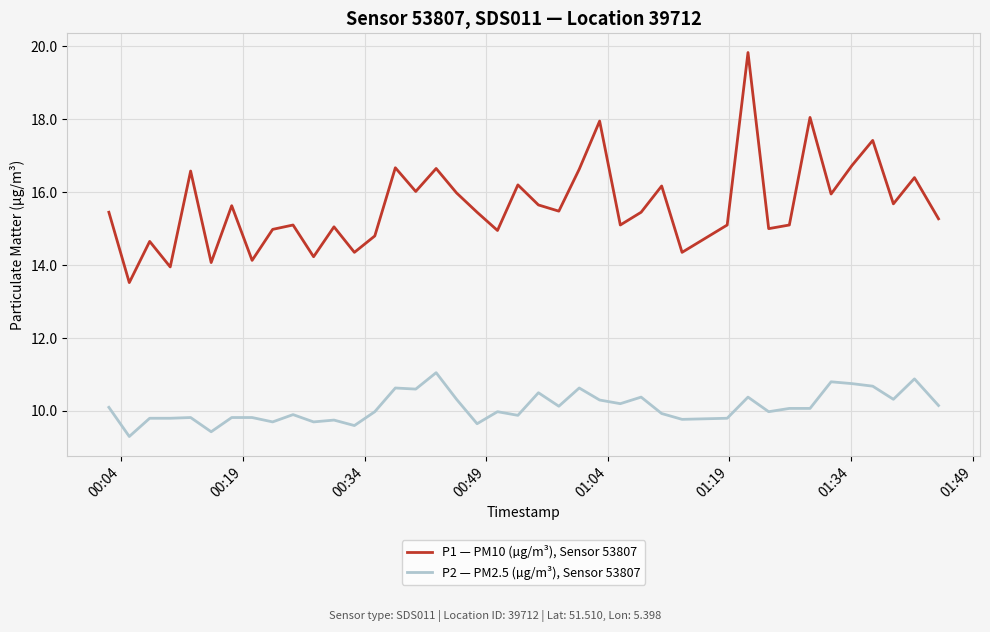

Which series has the widest spread of values?

P1 — PM10 (µg/m³), Sensor 53807